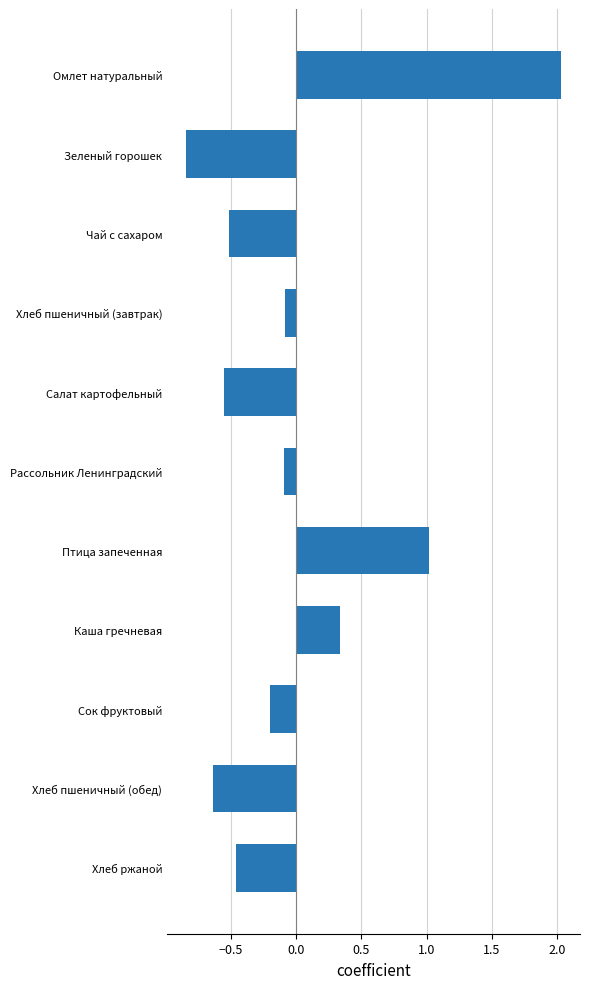

Between Чай с сахаром and Хлеб пшеничный (завтрак), which is larger?

Хлеб пшеничный (завтрак)